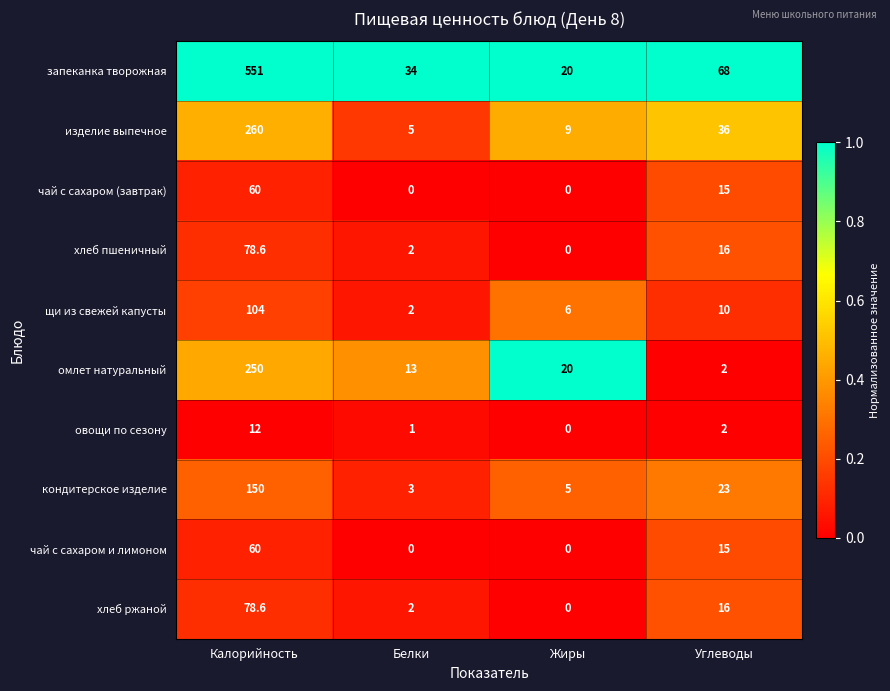

Which series has the largest total across all categories?

запеканка творожная